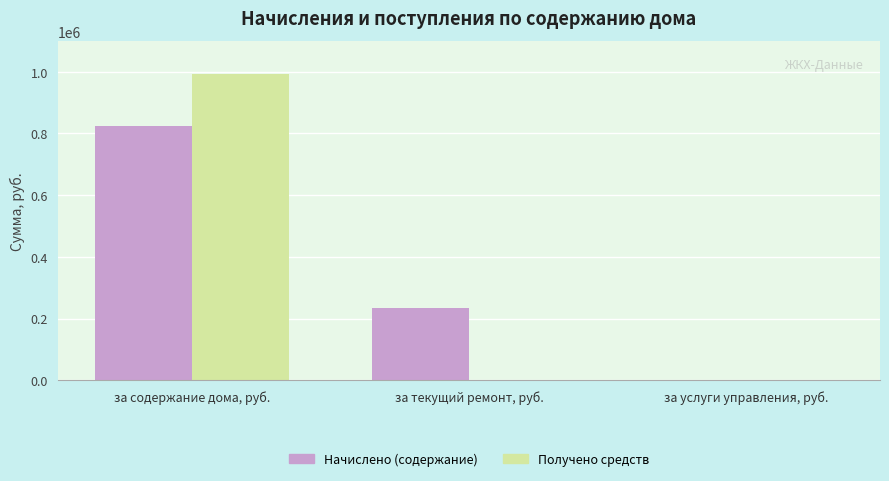

Between за содержание дома, руб. and за услуги управления, руб., which series saw the biggest shift?

Получено средств